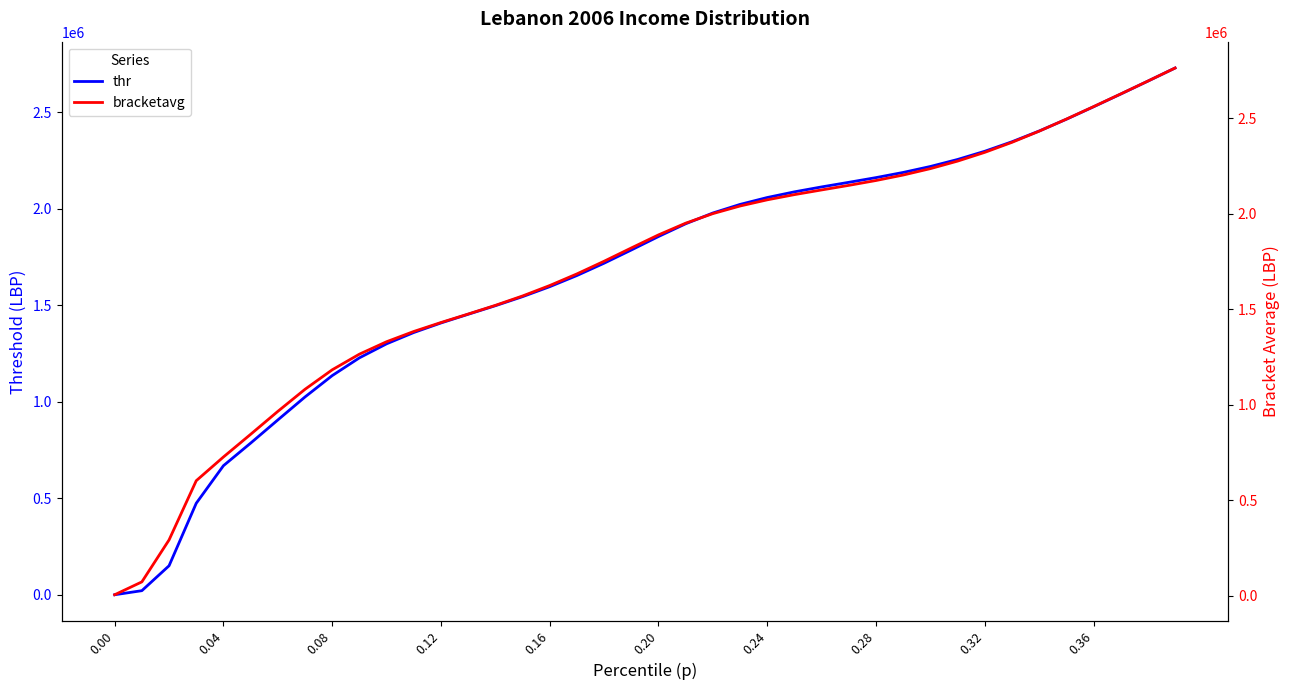

True or false: thr and bracketavg intersect in this chart.

False